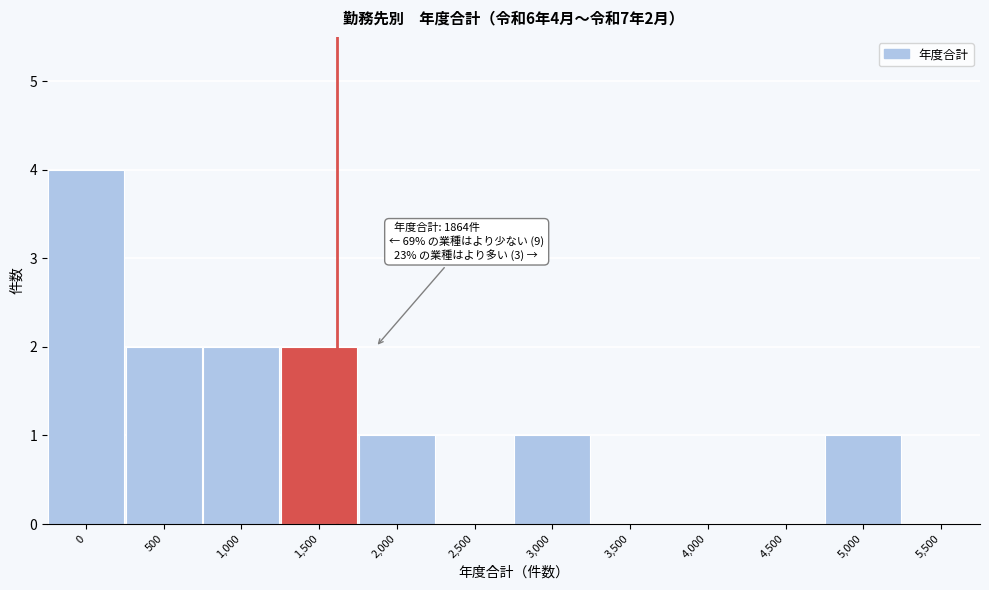

Reading left to right, transcribe all the data shown in this chart.

0=4	500=2	1,000=2	1,500=2	2,000=1	2,500=0	3,000=1	3,500=0	4,000=0	4,500=0	5,000=1	5,500=0